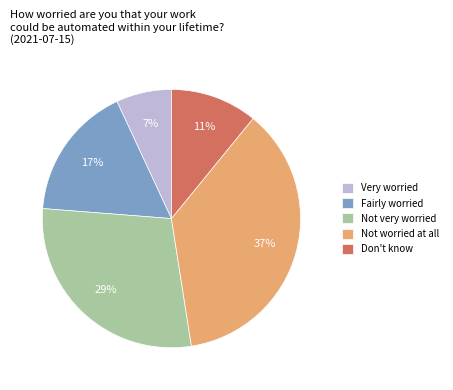

How many segments does this pie chart have?

5